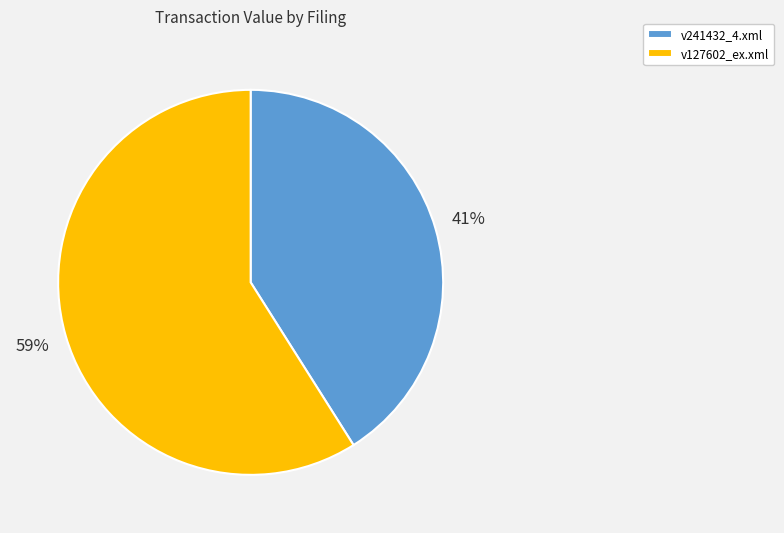

What is the ratio of the value at v127602_ex.xml to the value at v241432_4.xml?

1.4